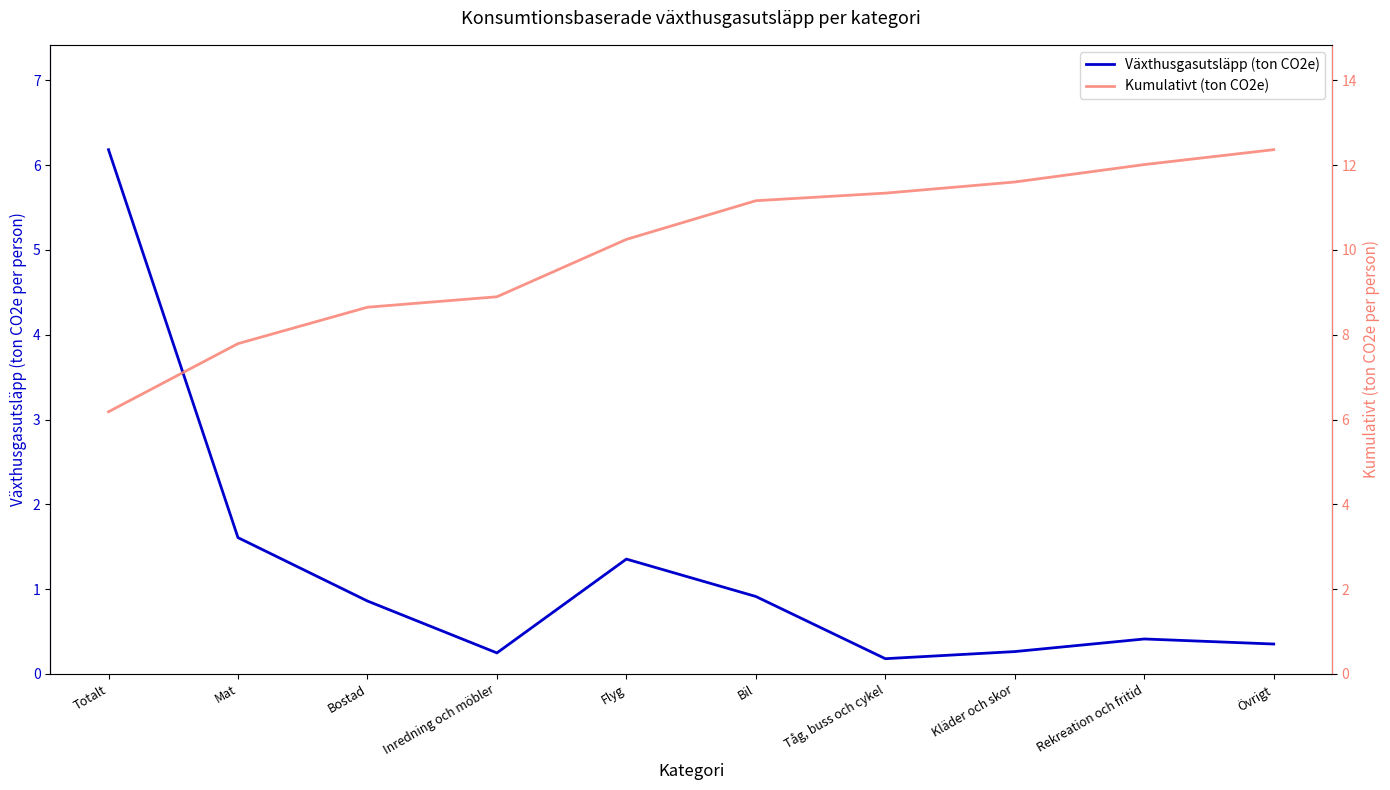

Reading left to right, transcribe all the data shown in this chart.

Växthusgasutsläpp (ton CO2e): 6.2	1.6	0.9	0.2	1.4	0.9	0.2	0.3	0.4	0.4
Kumulativt (ton CO2e): 6.2	7.8	8.6	8.9	10.2	11.2	11.3	11.6	12.0	12.4